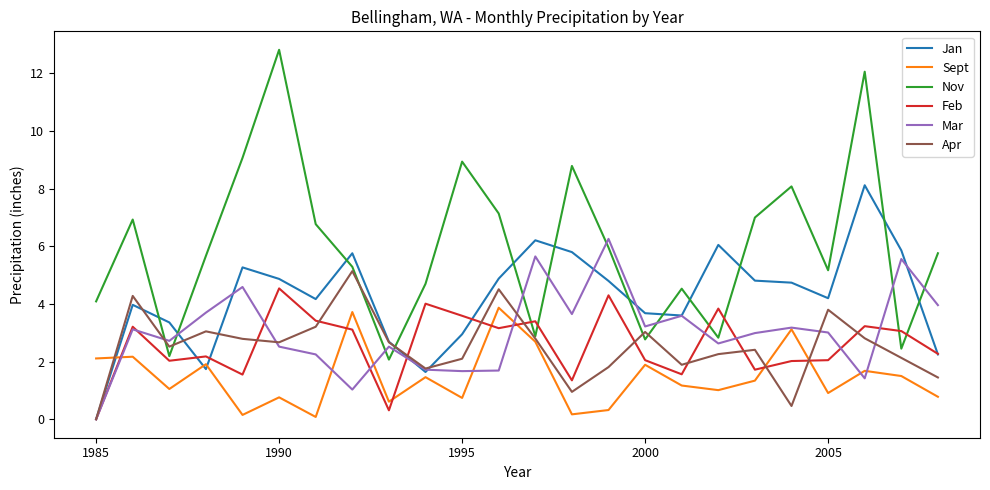

After their last crossing, which series has the higher values: Nov or Jan?

Nov